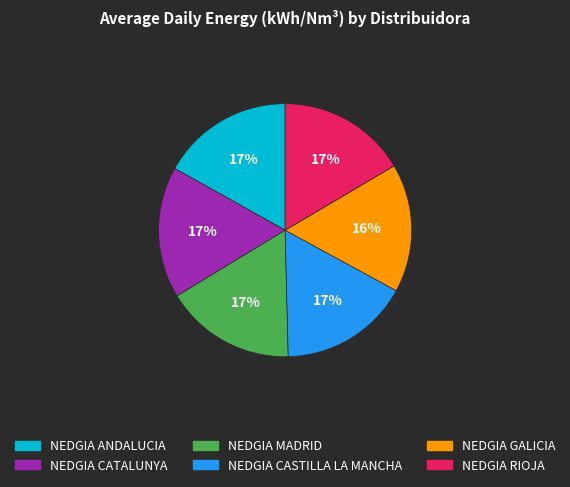

What is the ratio of the value at NEDGIA ANDALUCIA to the value at NEDGIA RIOJA?

1.0